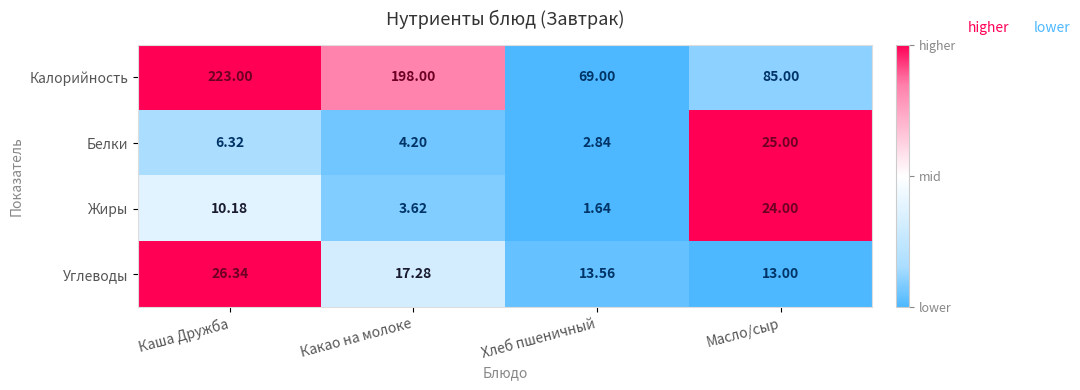

How many series are shown in this chart?

4